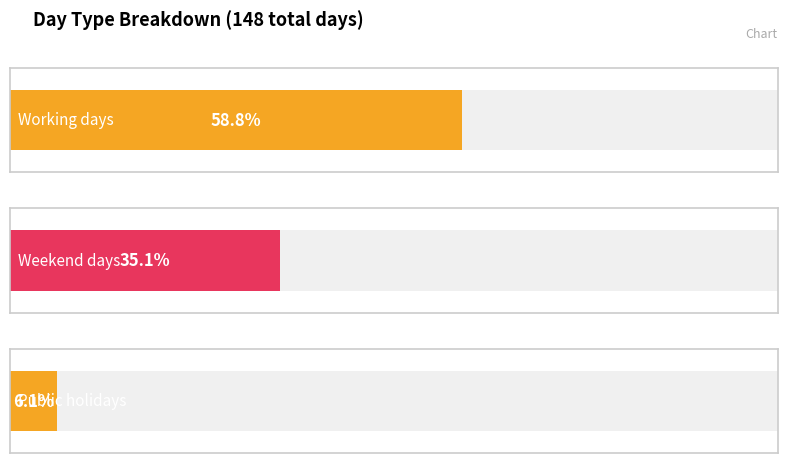

Rank the series by their maximum value, from highest to lowest.

Working days, Weekend days, Public holidays